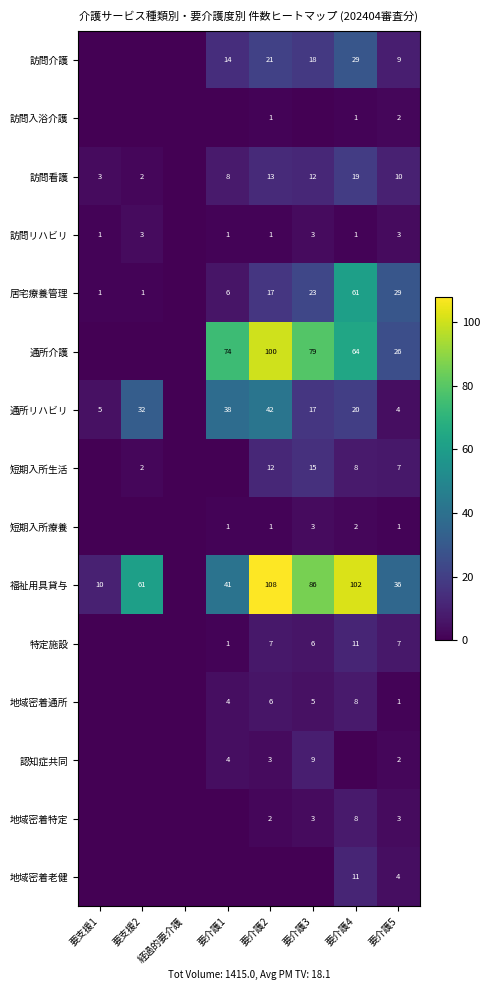

Rank the series at 要介護3 from highest to lowest value.

福祉用具貸与, 通所介護, 居宅療養管理, 訪問介護, 通所リハビリ, 短期入所生活, 訪問看護, 認知症共同, 特定施設, 地域密着通所, 訪問リハビリ, 短期入所療養, 地域密着特定, 訪問入浴介護, 地域密着老健